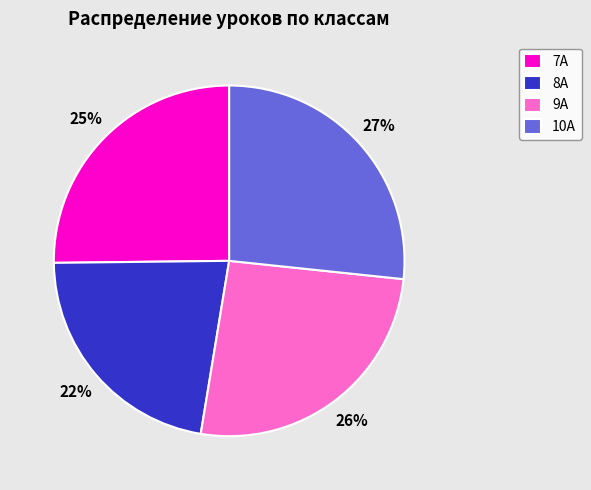

Does any single category account for the majority?

No